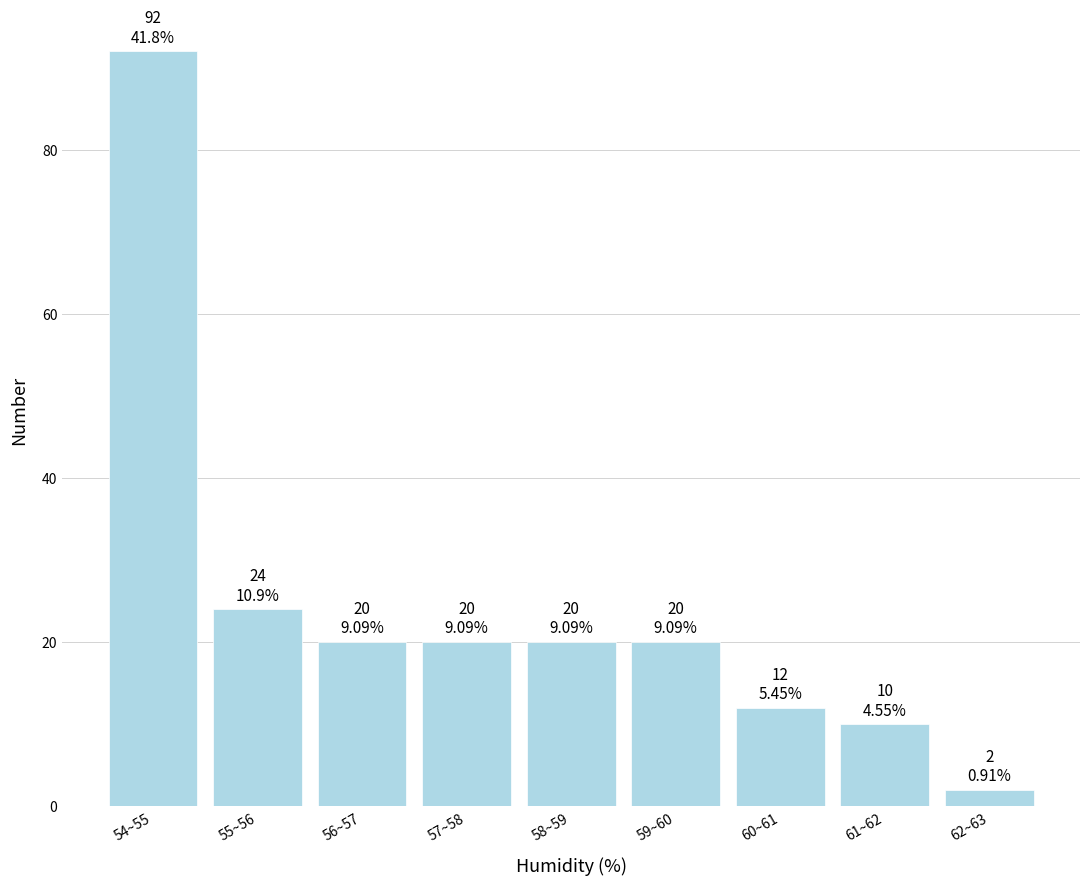

Reading left to right, extract all data points from this chart.

54~55=92	55~56=24	56~57=20	57~58=20	58~59=20	59~60=20	60~61=12	61~62=10	62~63=2